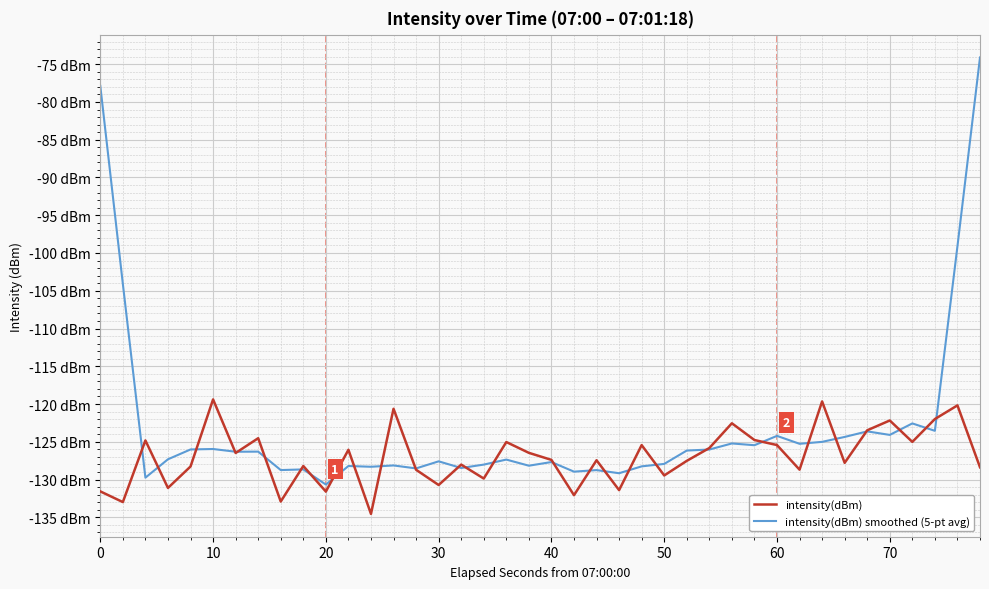

Does the chart have visible grid lines?

Yes